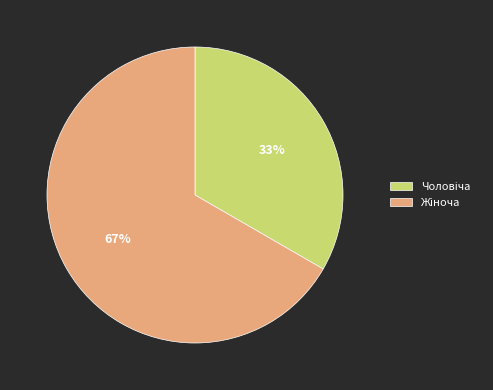

Does any single category account for the majority?

Yes